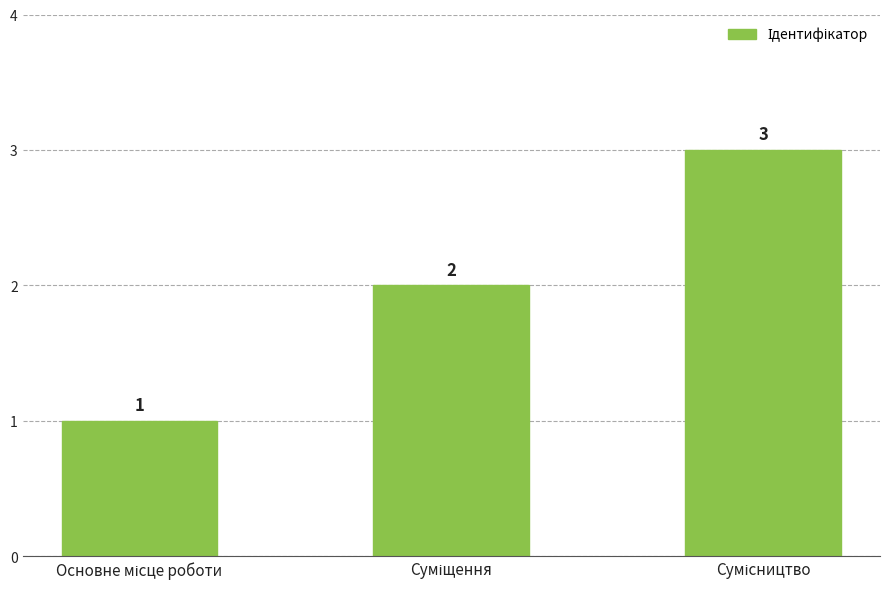

What is the greatest value displayed?

3